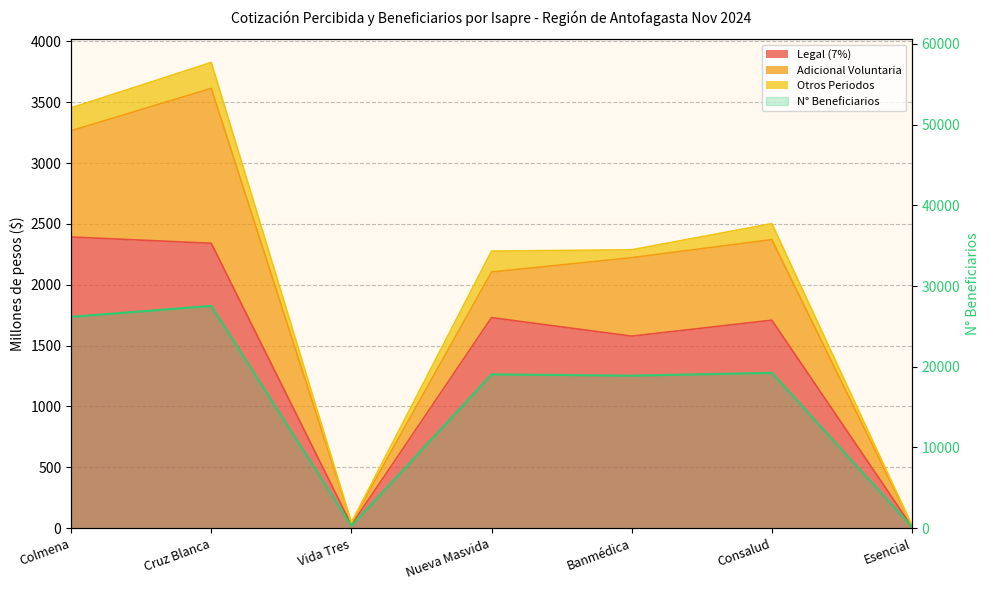

How many data points in N° Beneficiarios are above 19049?

3